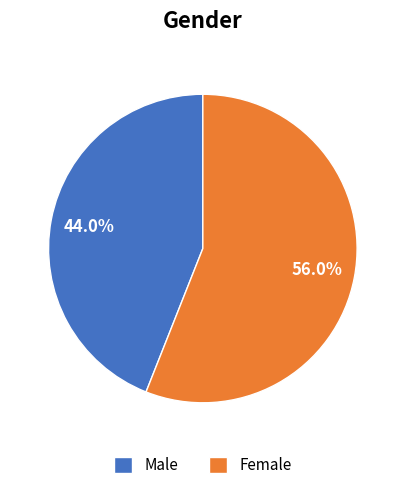

True or false: Male accounts for 36% of the total.

False